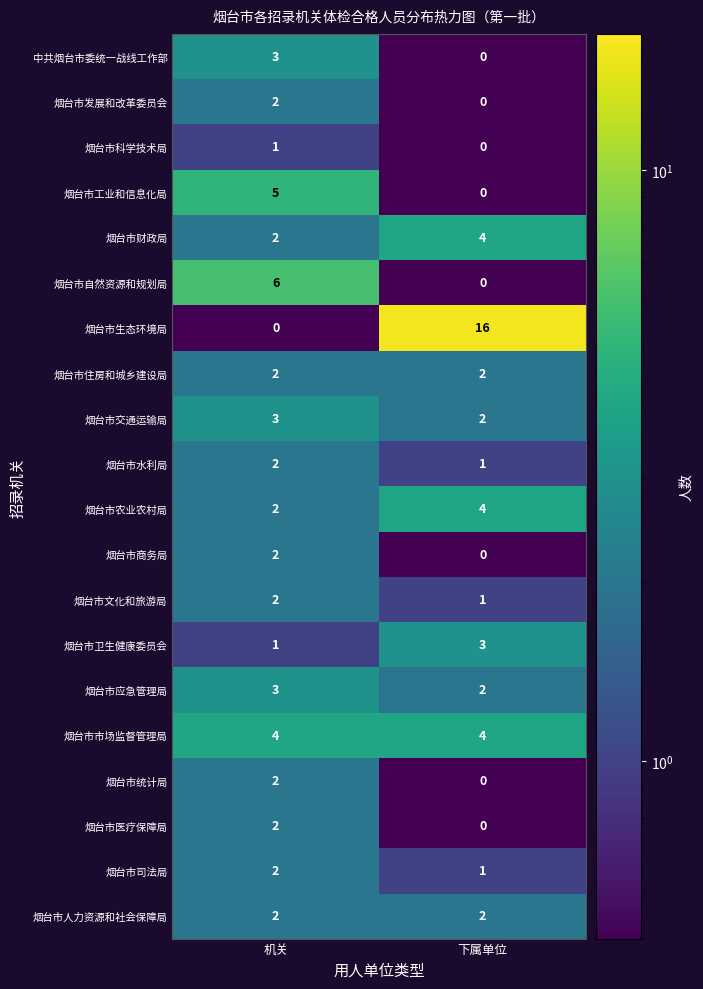

What is the maximum value shown in the chart?

16